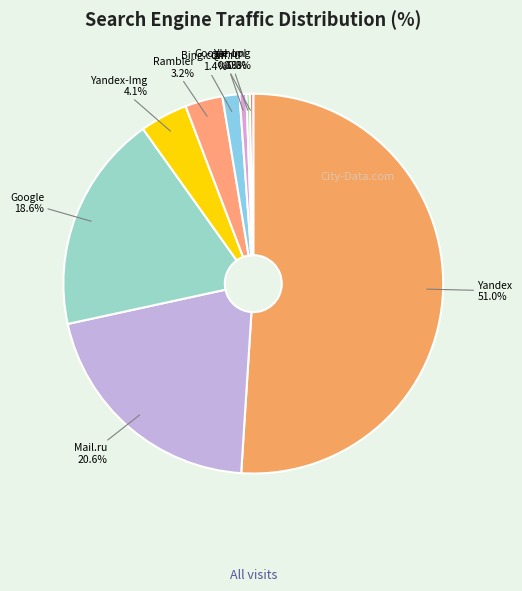

Between Rambler and QIP.ru, which is larger?

Rambler